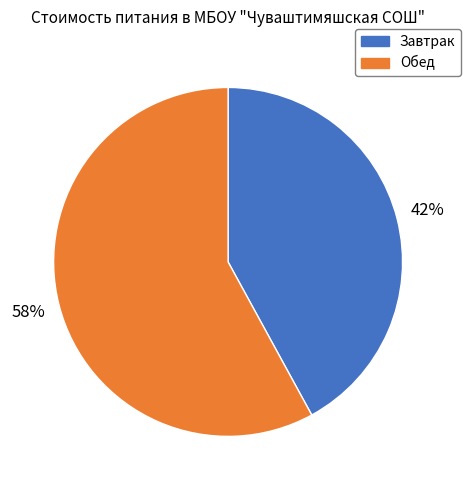

Do Завтрак and Обед together represent more than half of the pie?

Yes